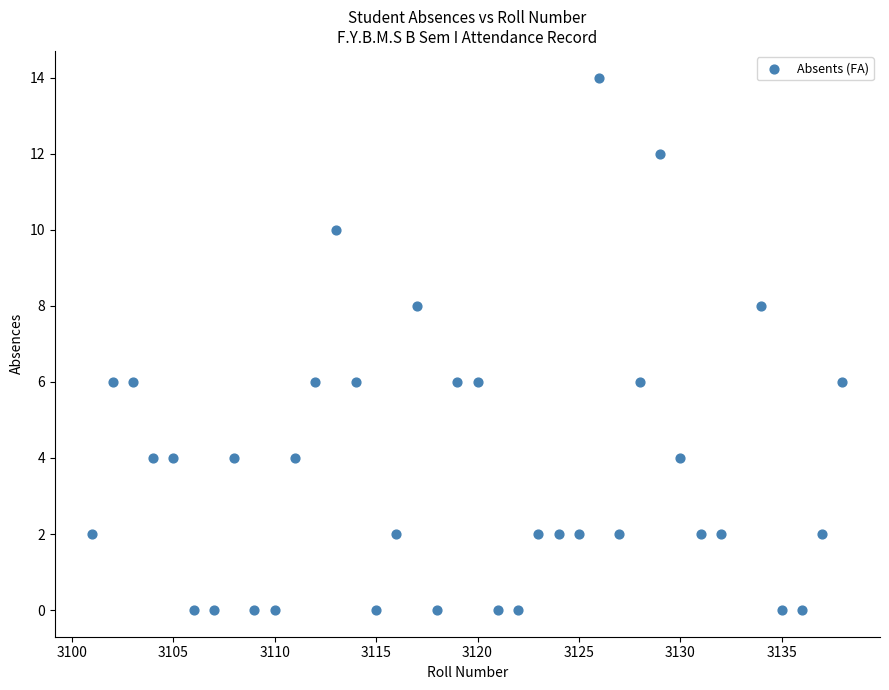

What is the range of X values (max minus min)?

37